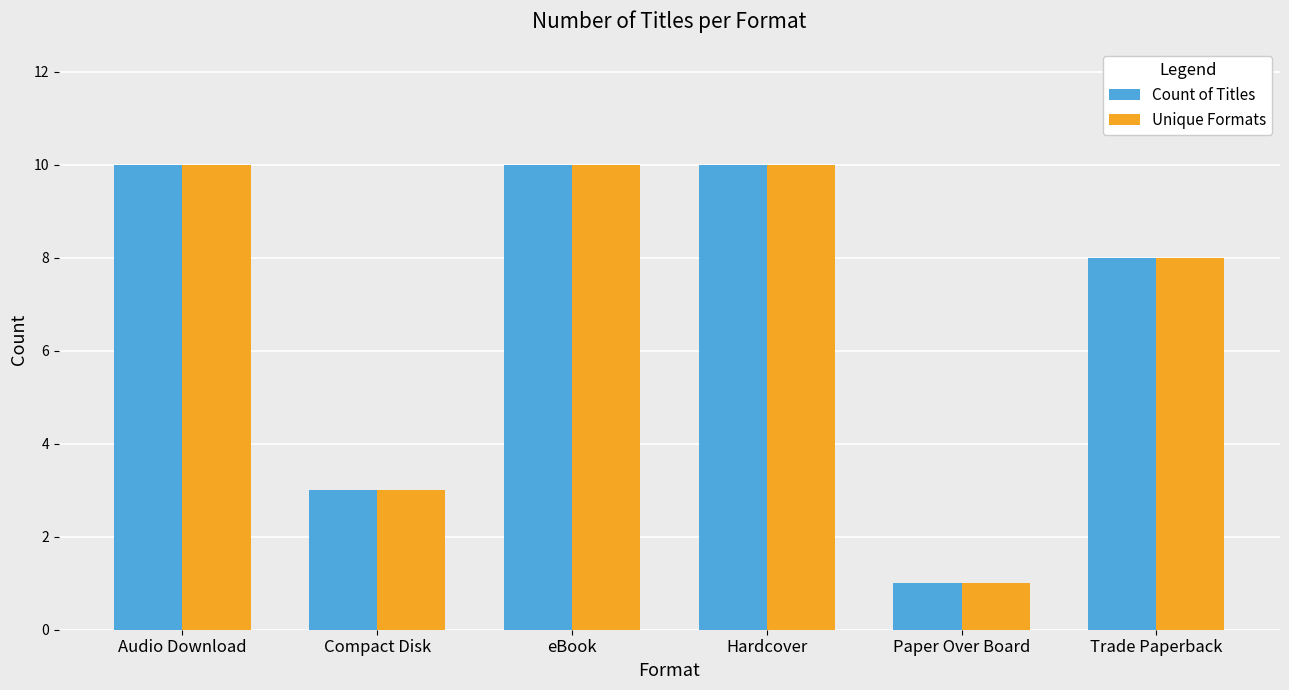

How many bars are there in each group?

2